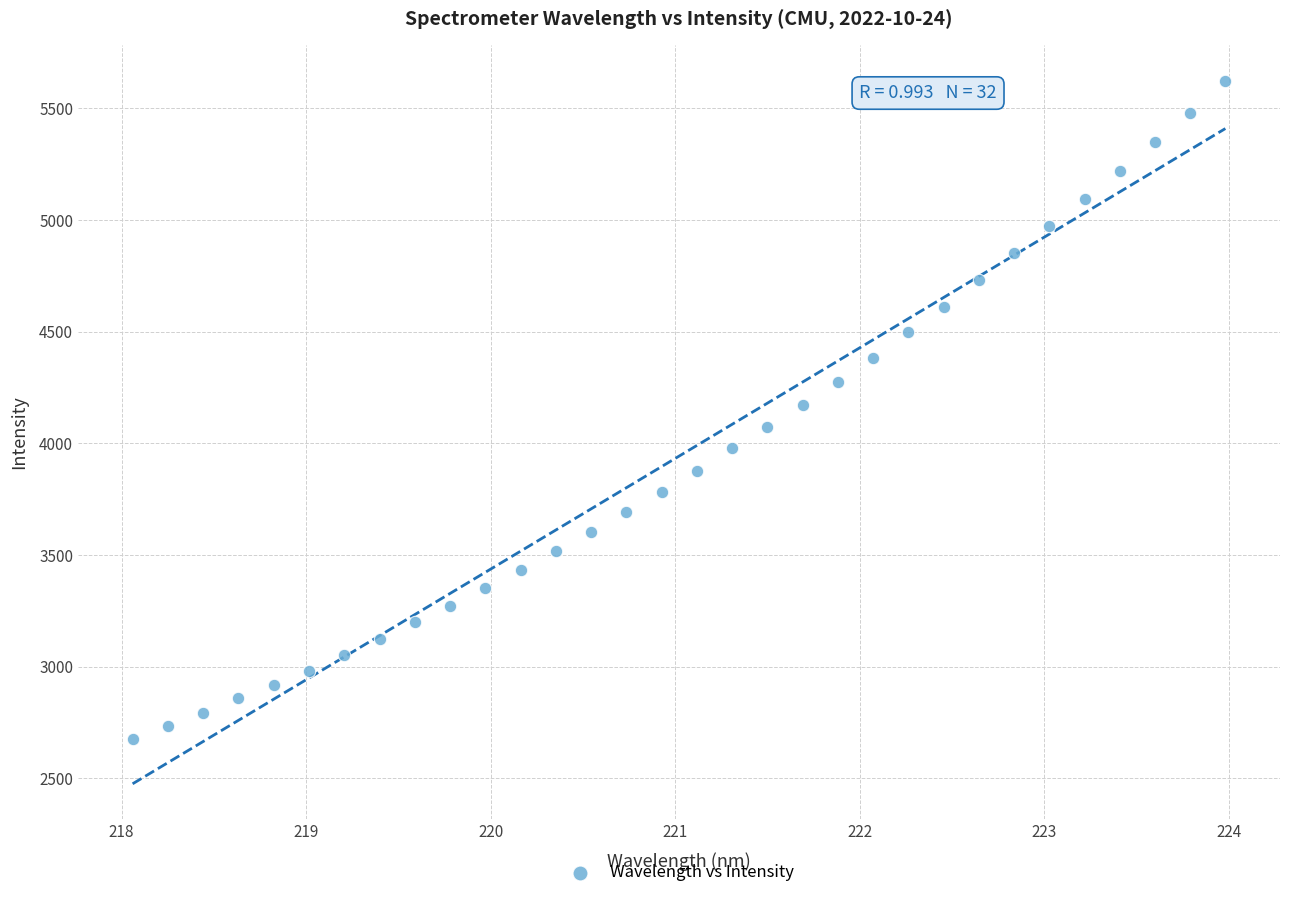

What is the range of X values (max minus min)?

5.9